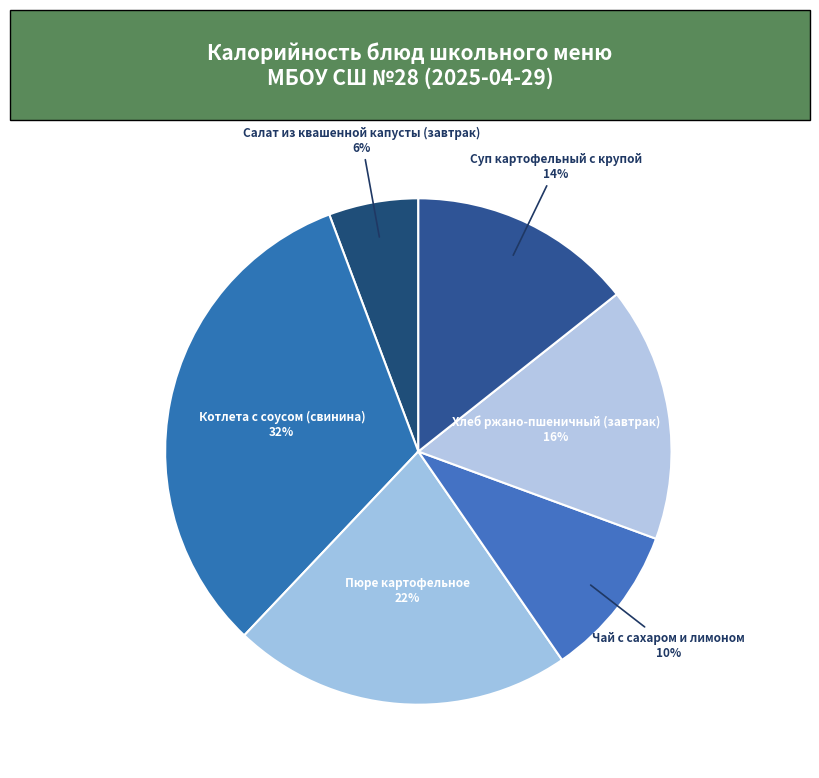

To the nearest percent, what percentage of the pie is Котлета с соусом (свинина)?

32%